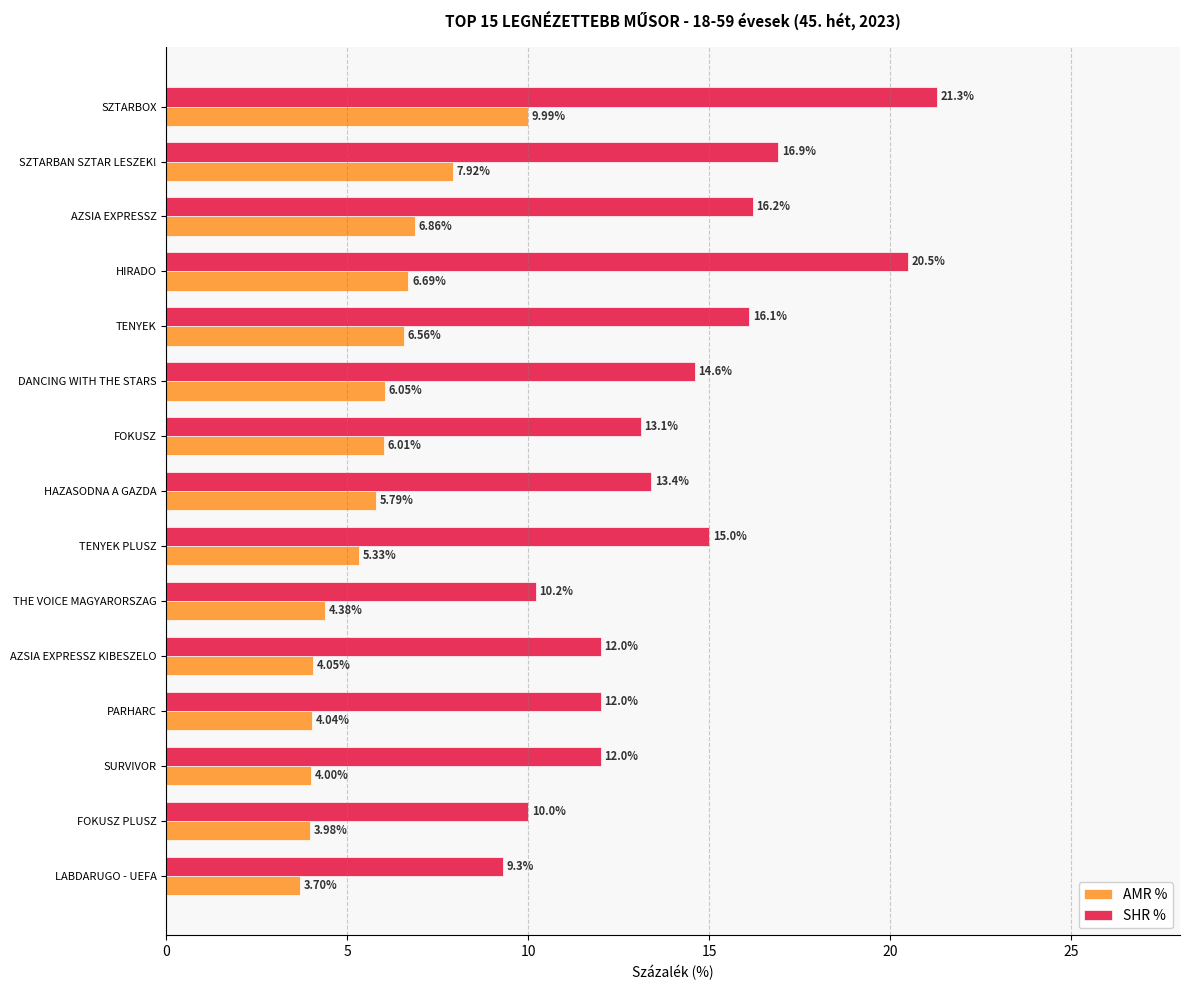

Which category has the lowest value across all series?

LABDARUGO - UEFA